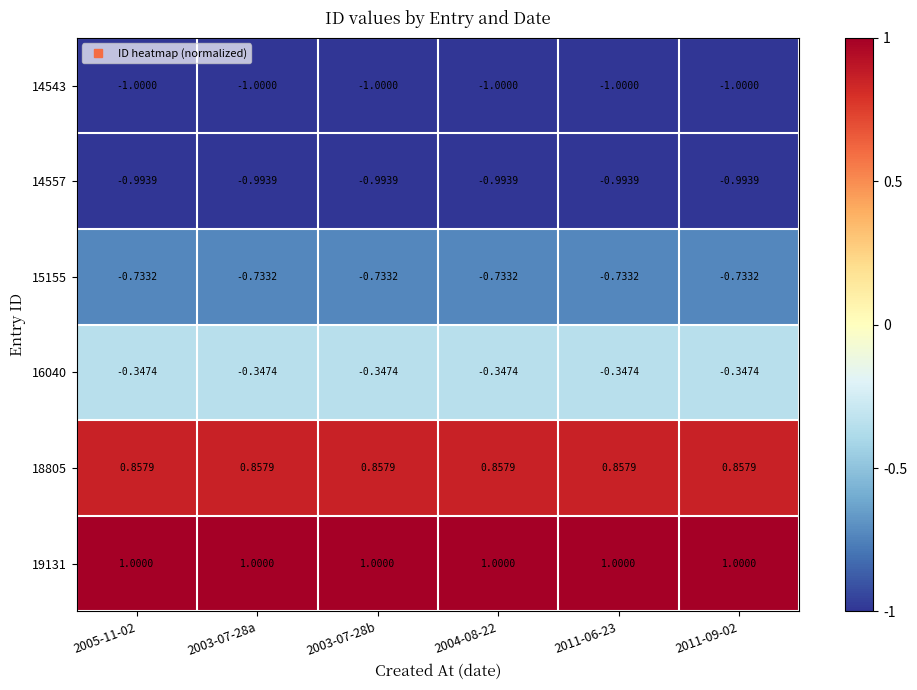

Is the value of 14543 at 2003-07-28b greater than the value of 16040 at 2003-07-28a?

No